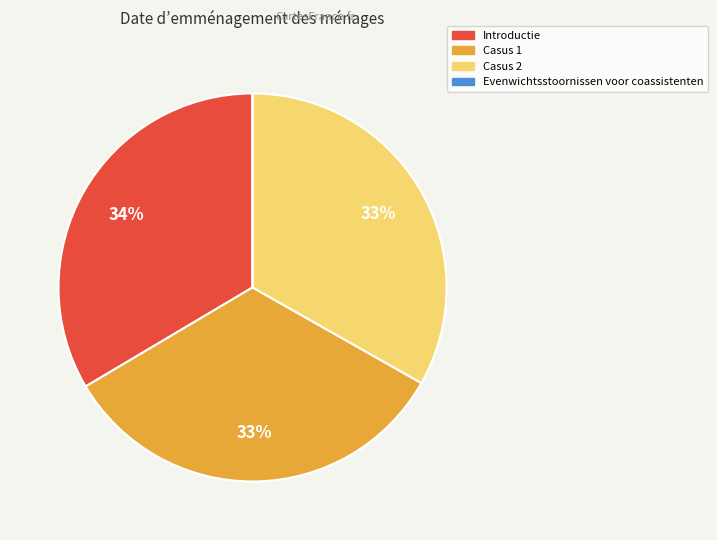

To the nearest percent, what is the combined percentage of Introductie and Casus 2?

67%